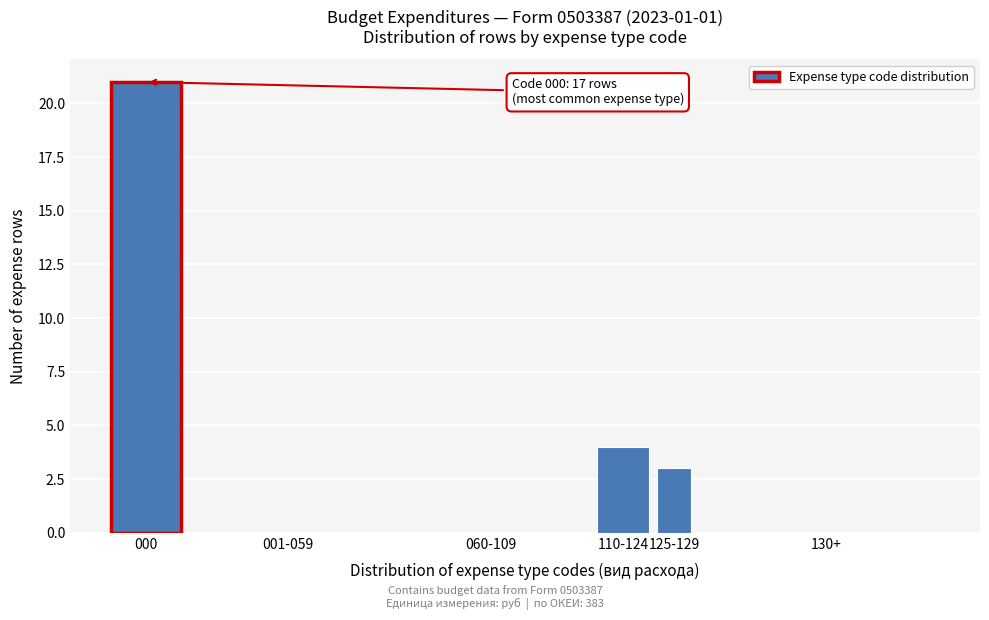

Reading left to right, transcribe all the data shown in this chart.

000=21	001-059=0	060-109=0	110-124=4	125-129=3	130+=0